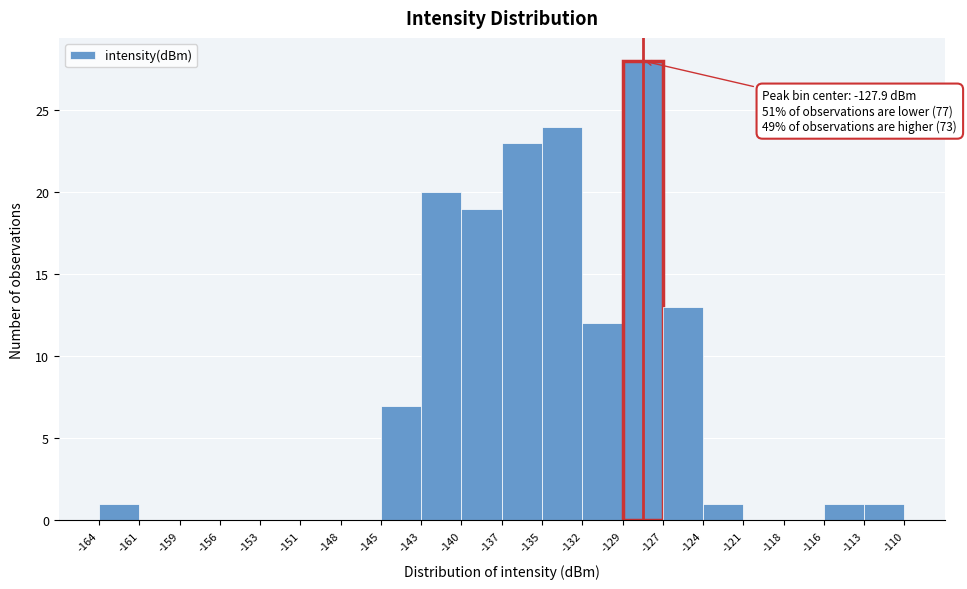

Which range on the x-axis has the tallest bar?

-129 to -127